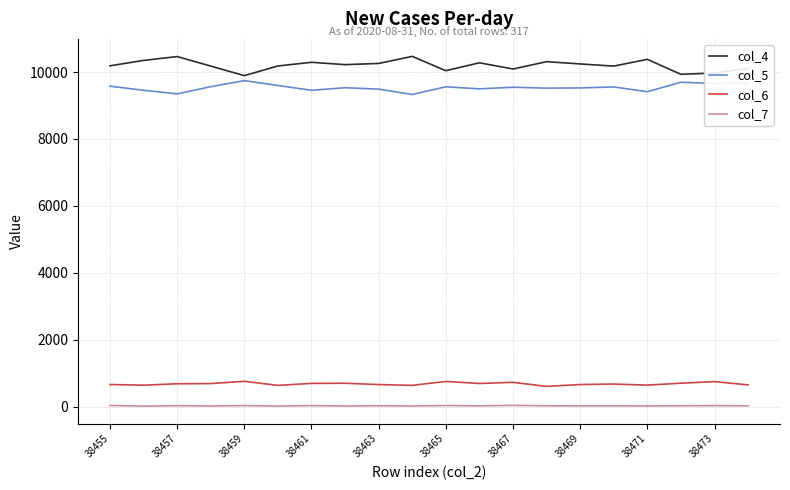

True or false: col_6 and col_7 cross at least once.

False